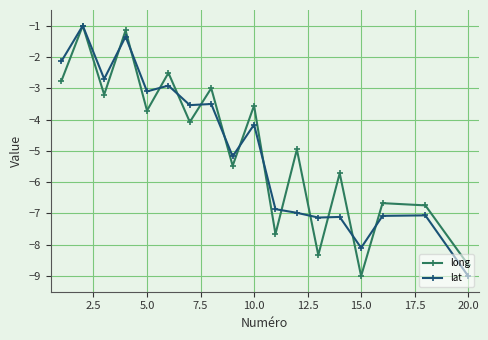

What is the value of the long point at the 4th from the left?

-1.2